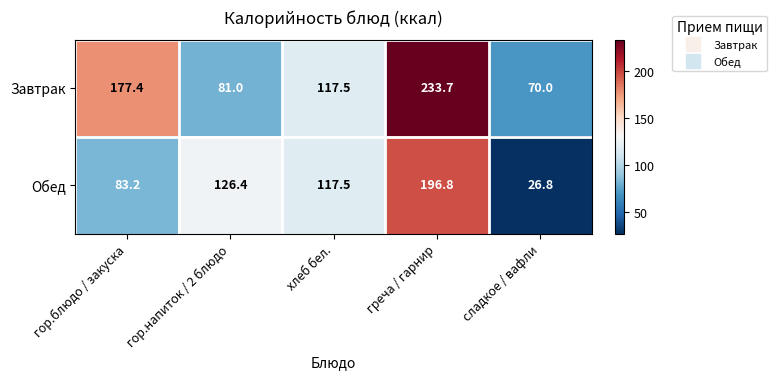

Reading right to left, transcribe all the data shown in this chart.

Завтрак: сладкое / вафли=70.0	греча / гарнир=233.7	хлеб бел.=117.5	гор.напиток / 2 блюдо=81.0	гор.блюдо / закуска=177.4
Обед: сладкое / вафли=26.8	греча / гарнир=196.8	хлеб бел.=117.5	гор.напиток / 2 блюдо=126.4	гор.блюдо / закуска=83.2